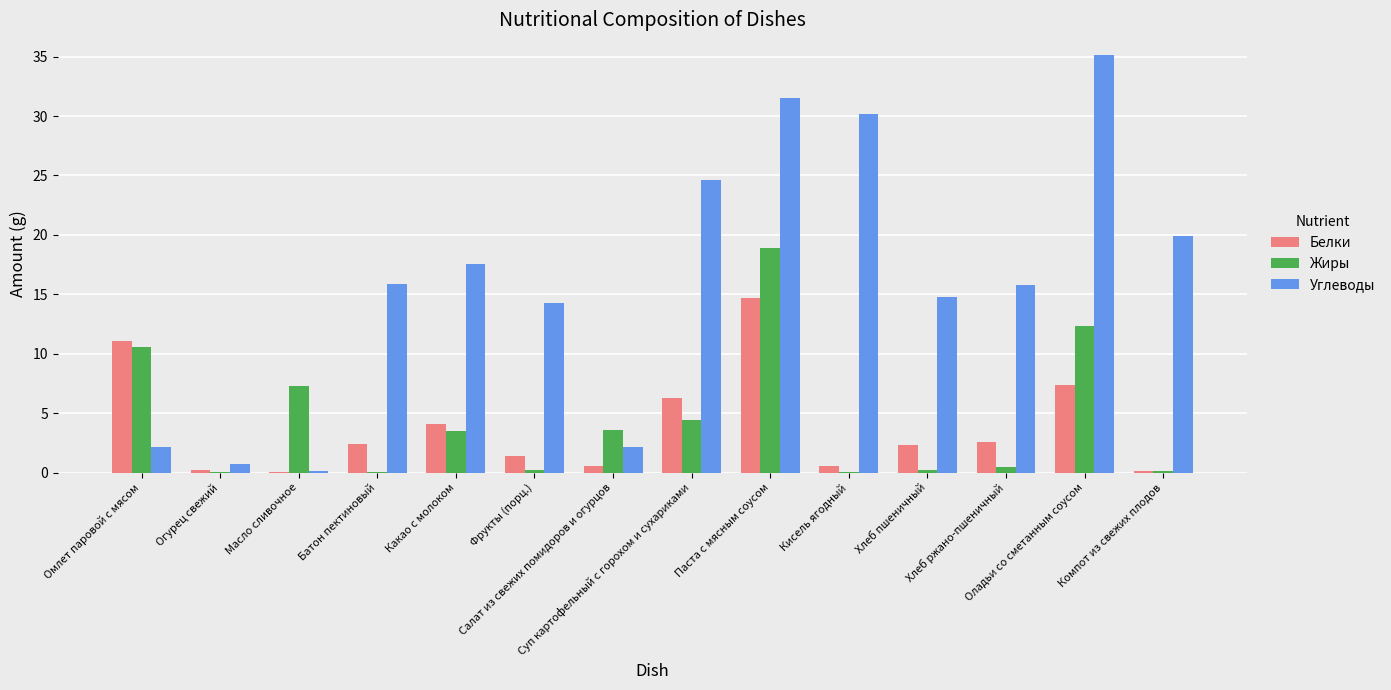

What is the greatest value displayed?

35.1